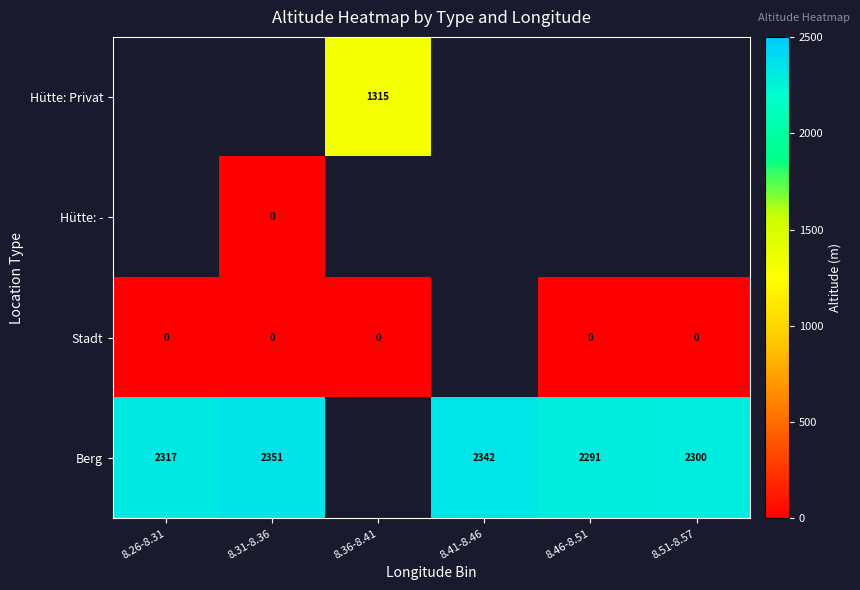

Where is Stadt nearest to the value 0?

8.26-8.31